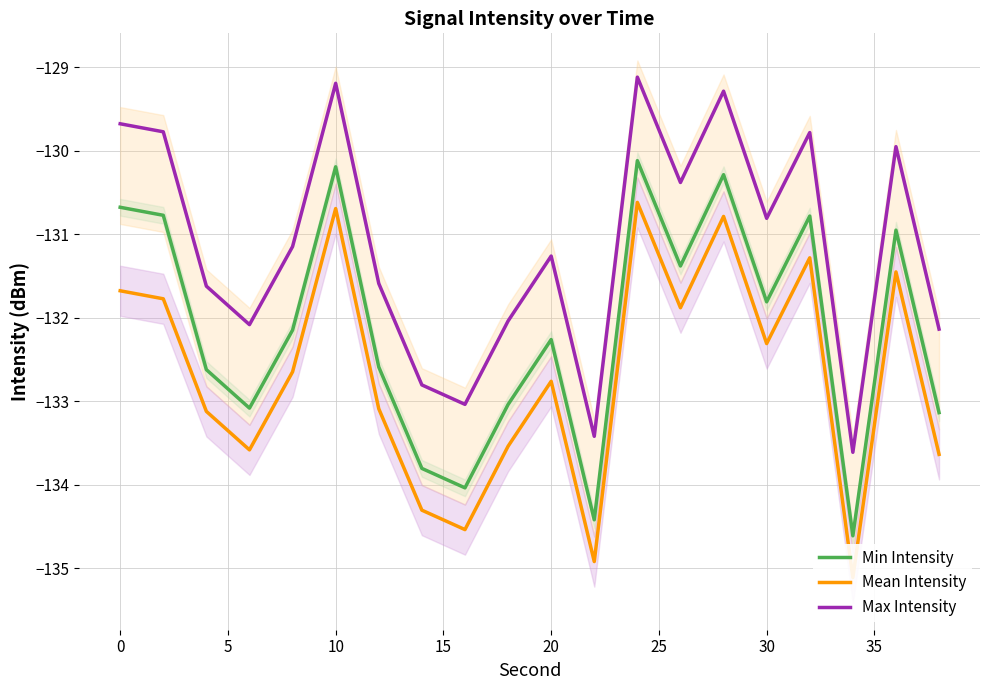

True or false: Max Intensity and Min Intensity intersect in this chart.

False